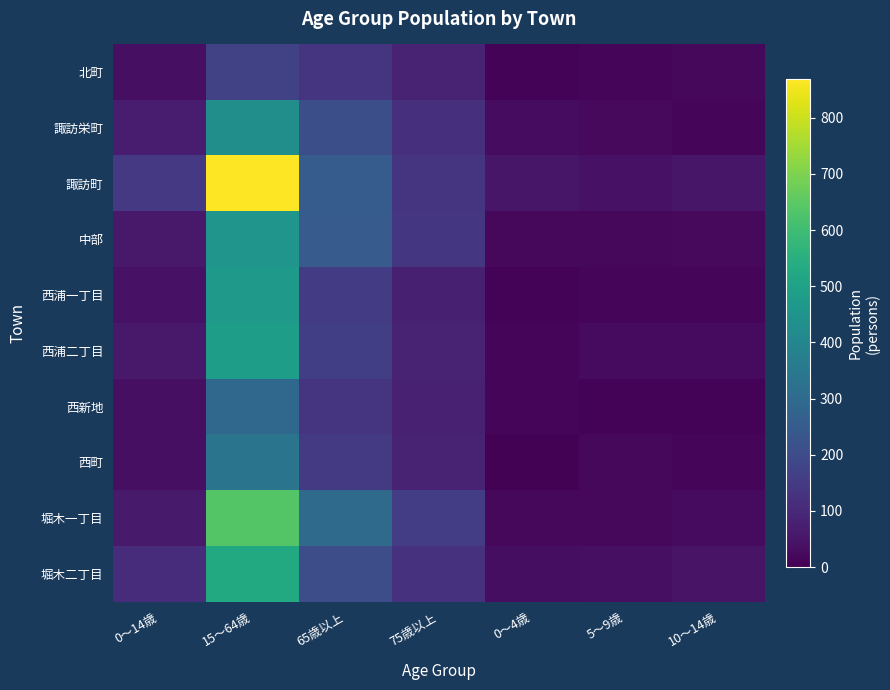

Between 10～14歳 and 75歳以上, which is larger?

75歳以上